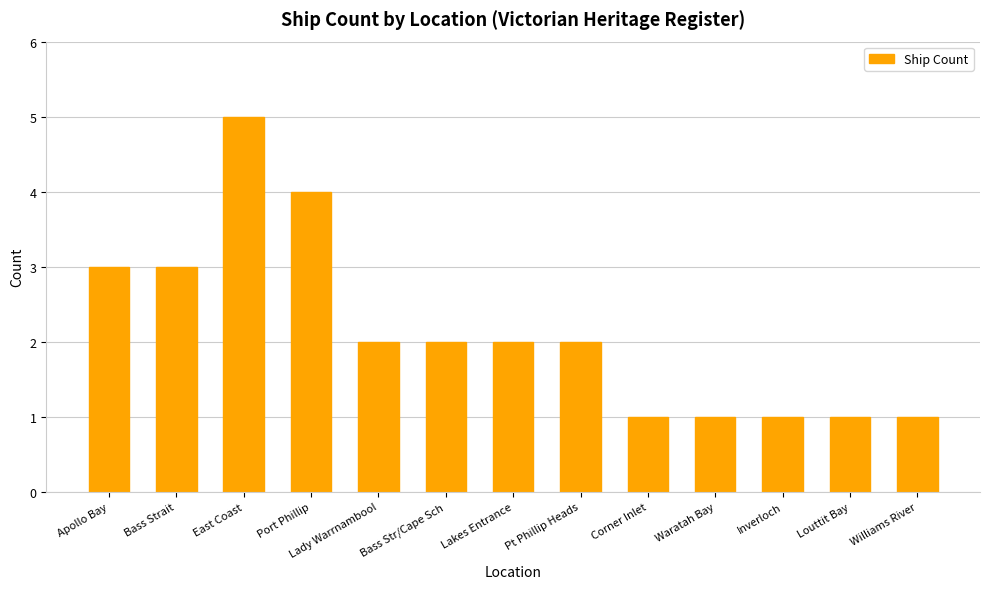

What is the value of the 10th bar from the left?

1